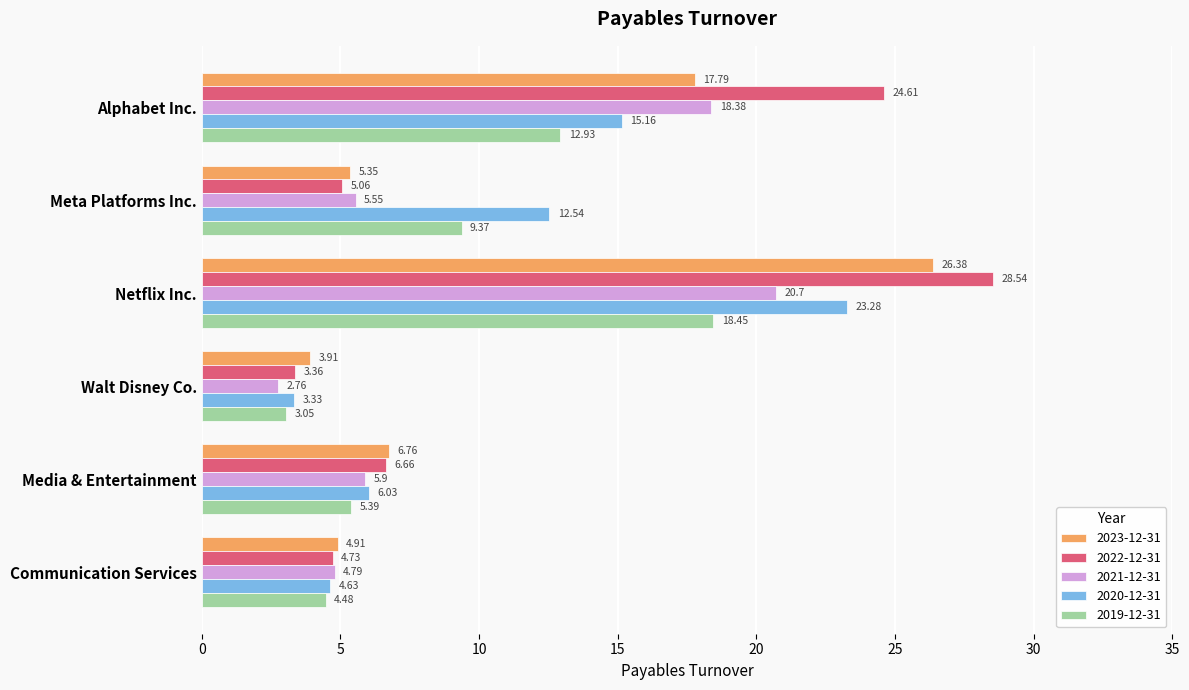

At how many categories does at least one series exceed 23?

2